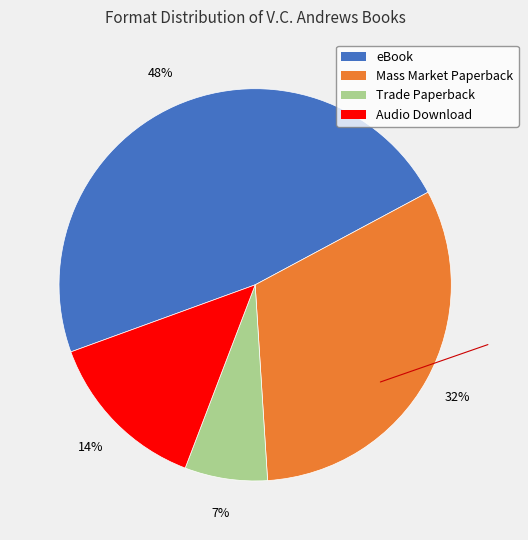

Is it true that Audio Download is 14% of the pie?

True